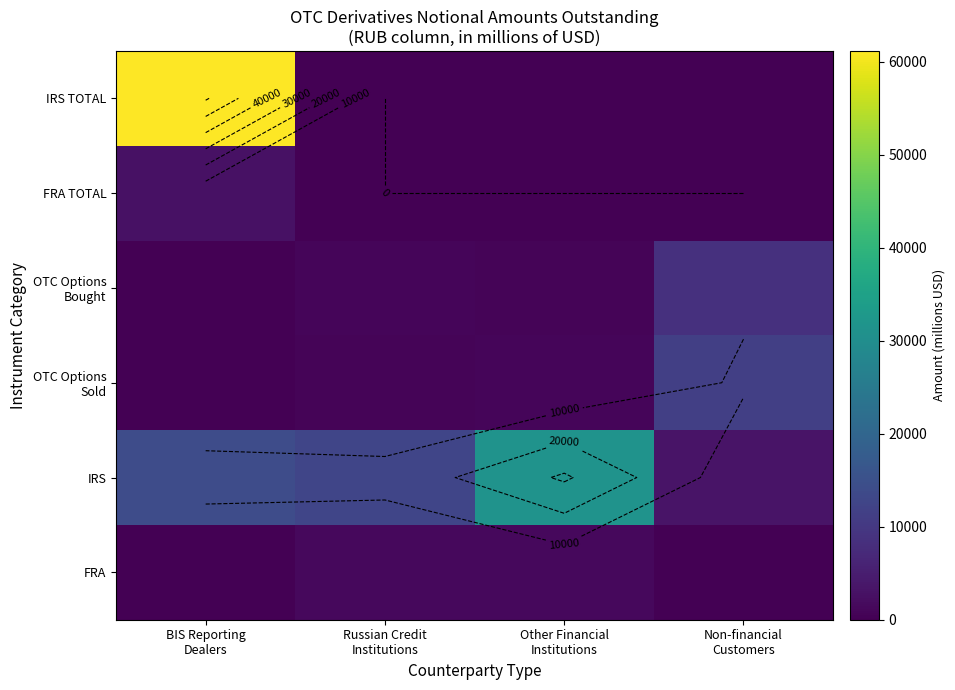

True or false: IRS TOTAL has a value of 0.0 at Other Financial Institutions.

True